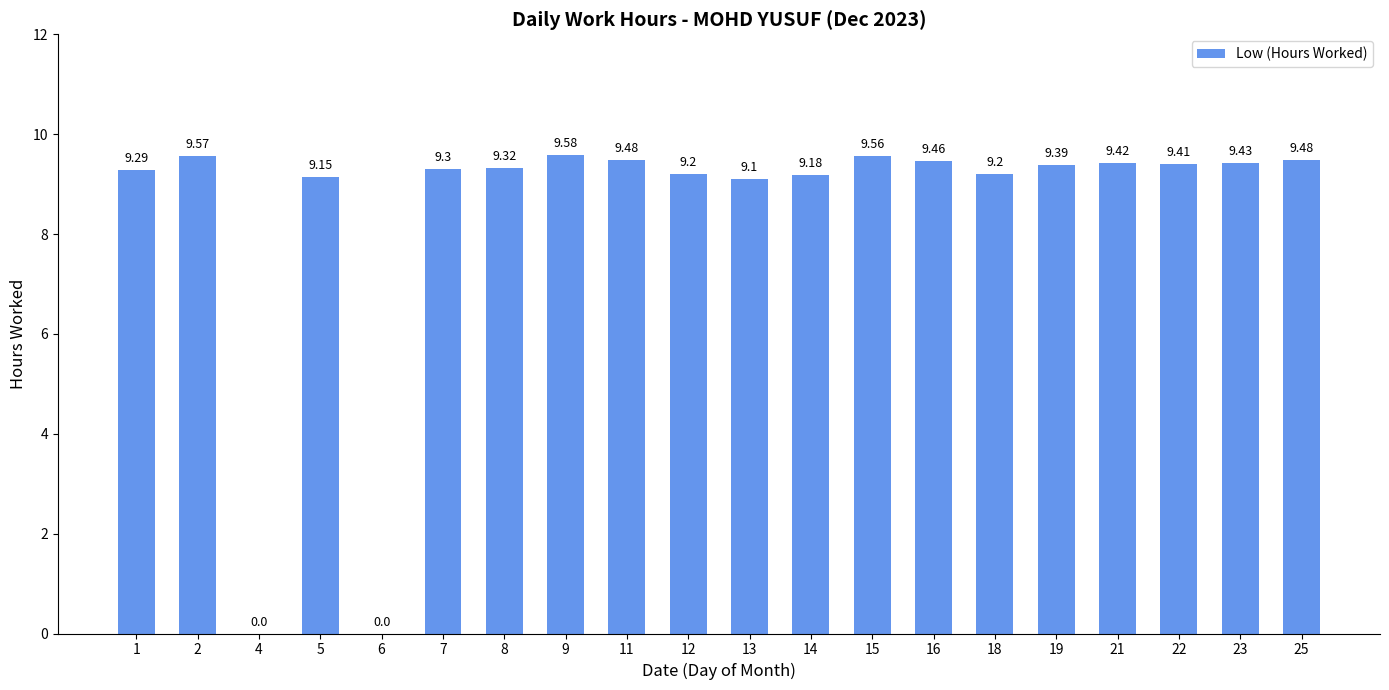

True or false: the data shows 14.0 at 22.

False